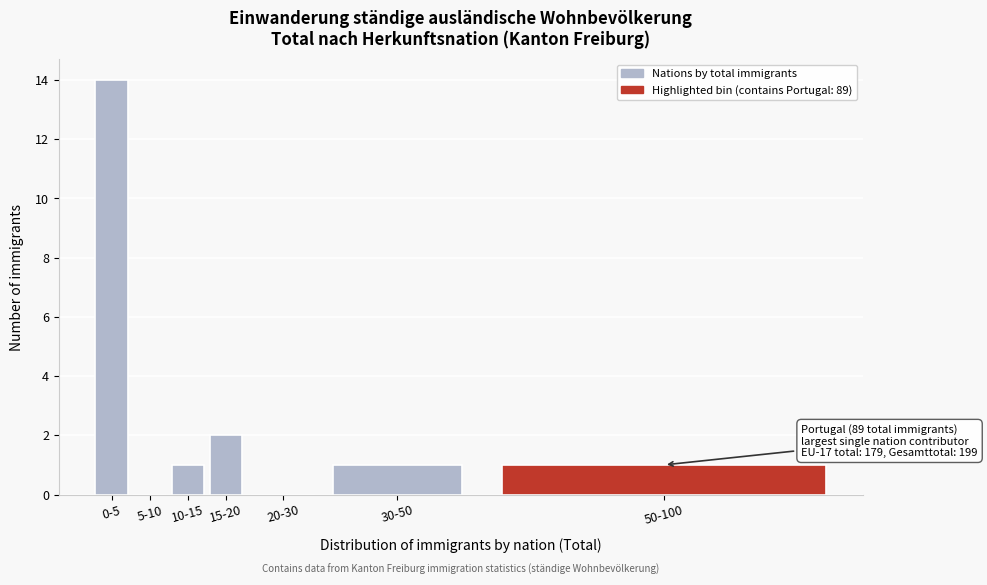

Reading left to right, what are all the values shown in this chart?

0-5=14	5-10=0	10-15=1	15-20=2	20-30=0	30-50=1	50-100=1